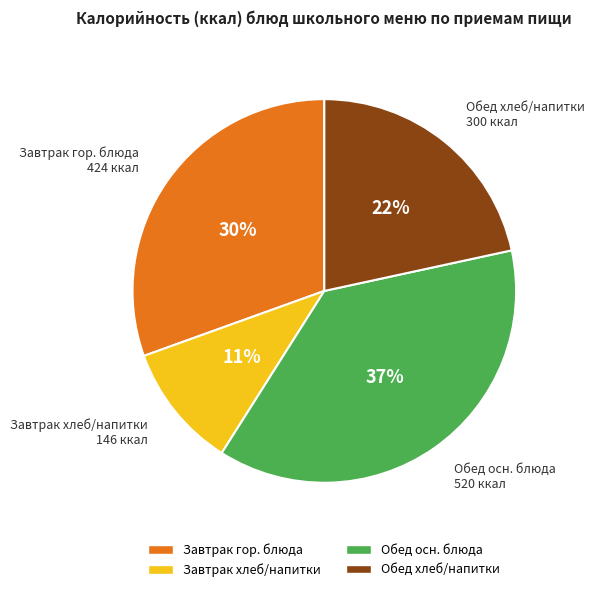

To the nearest percent, what is the average slice percentage?

25%